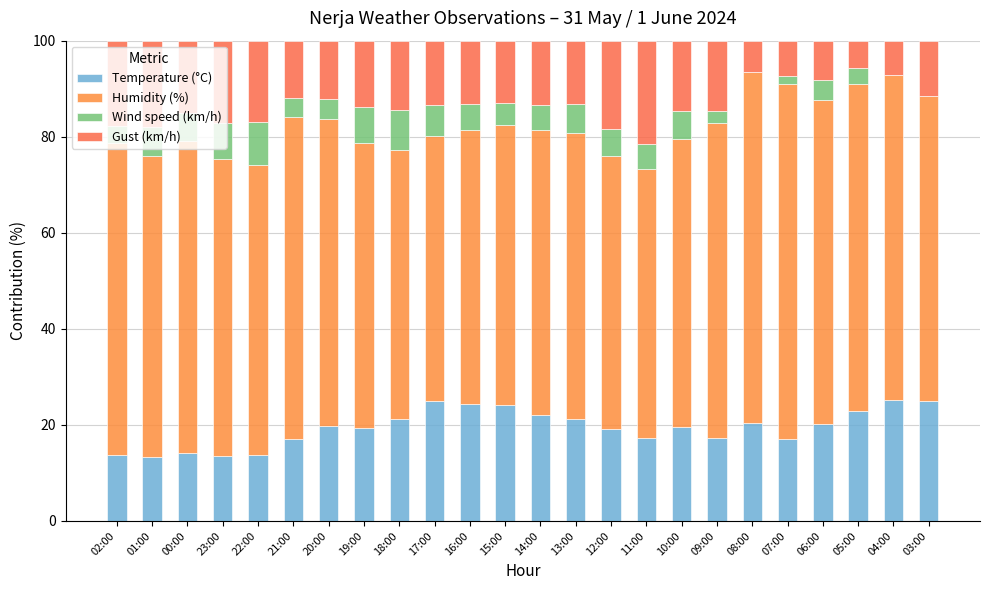

At how many categories does at least one series exceed 41?

24